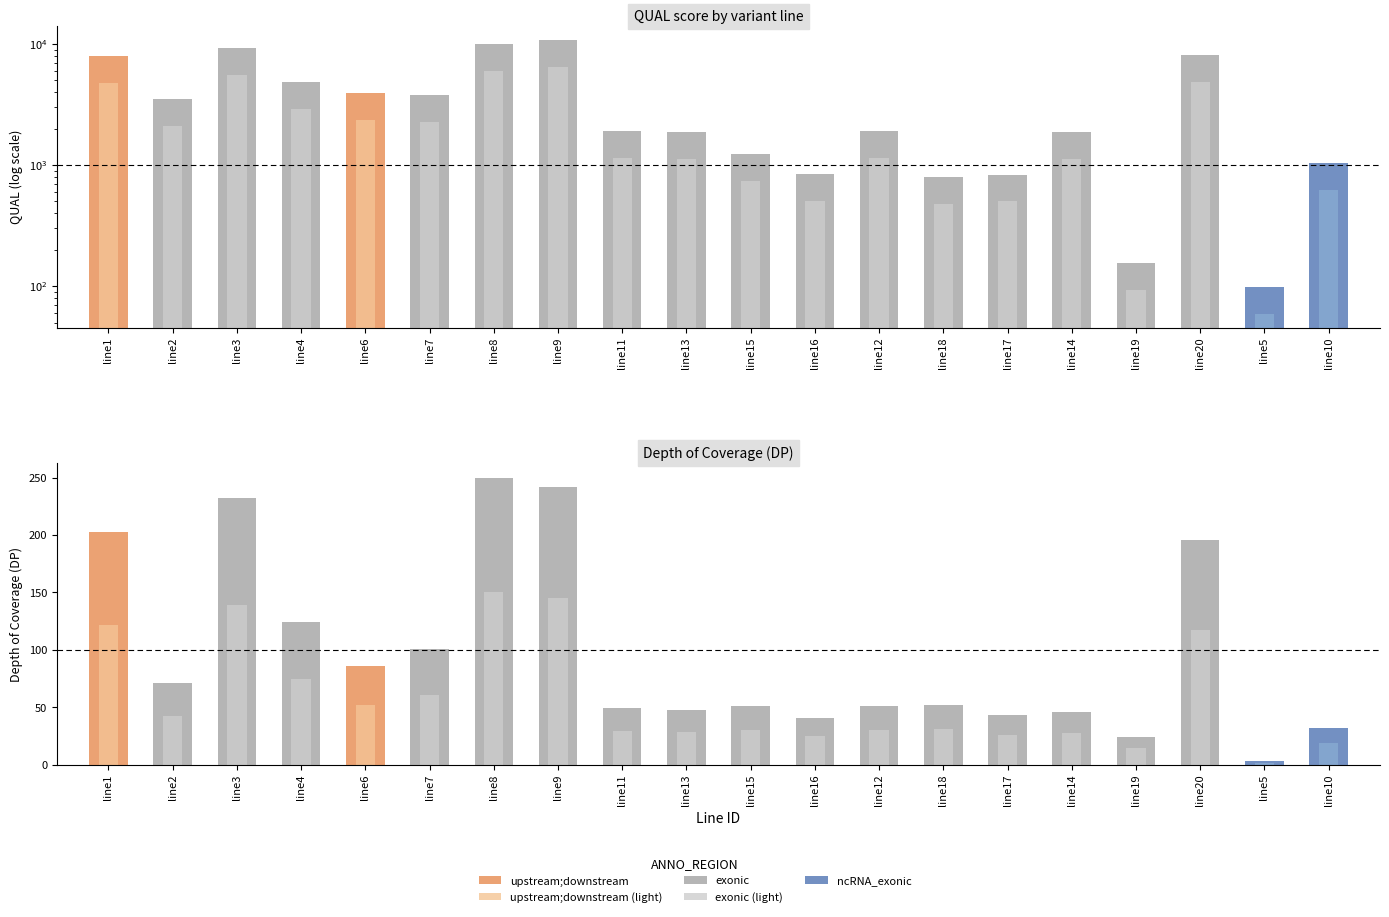

Between line6 and line11, which series saw the biggest shift?

QUAL